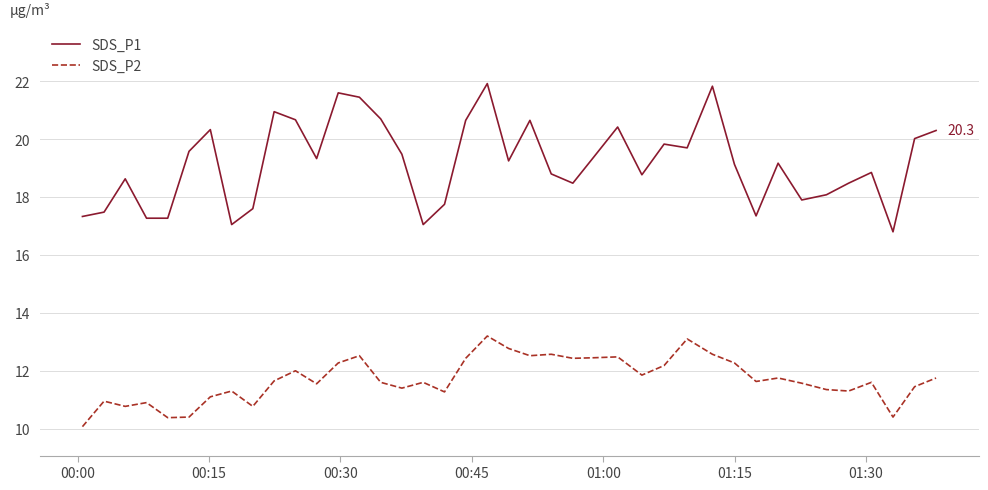

How many categories are shown in the chart?

40